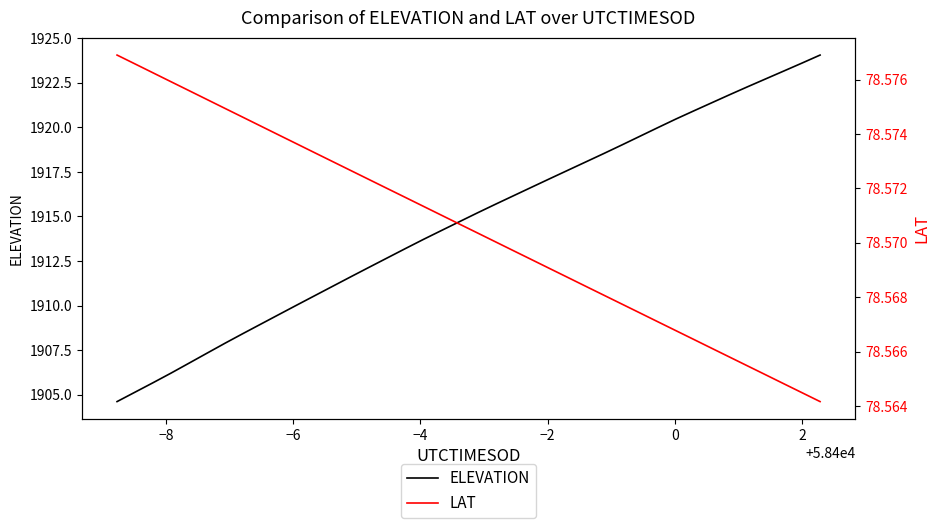

What is the maximum value shown in the chart?

1924.0